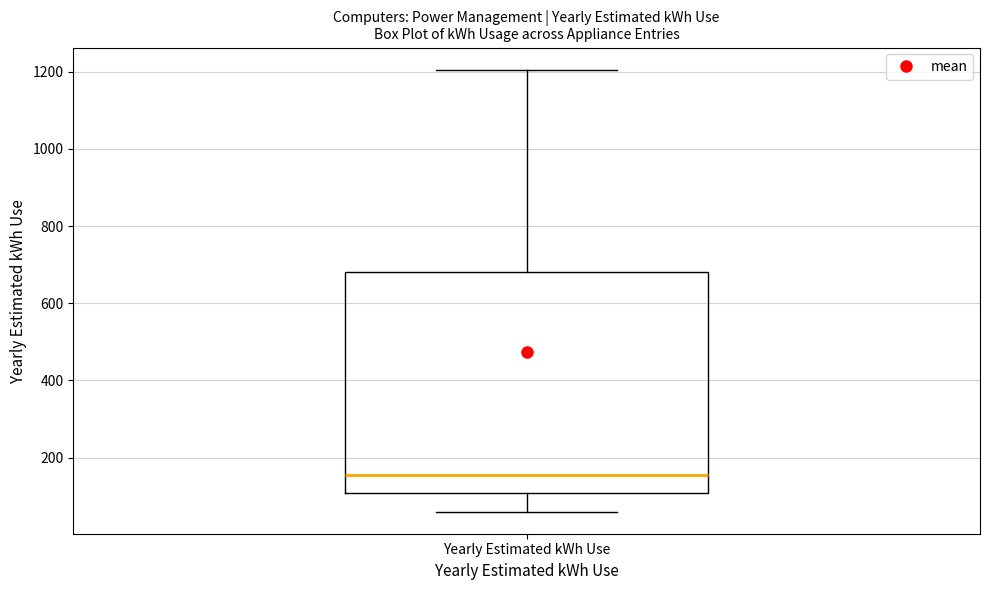

Where does the median line of the box for Yearly Estimated kWh Use sit on the y-axis? The values are not printed on the chart, so give them approximately, as read against the axis.

160